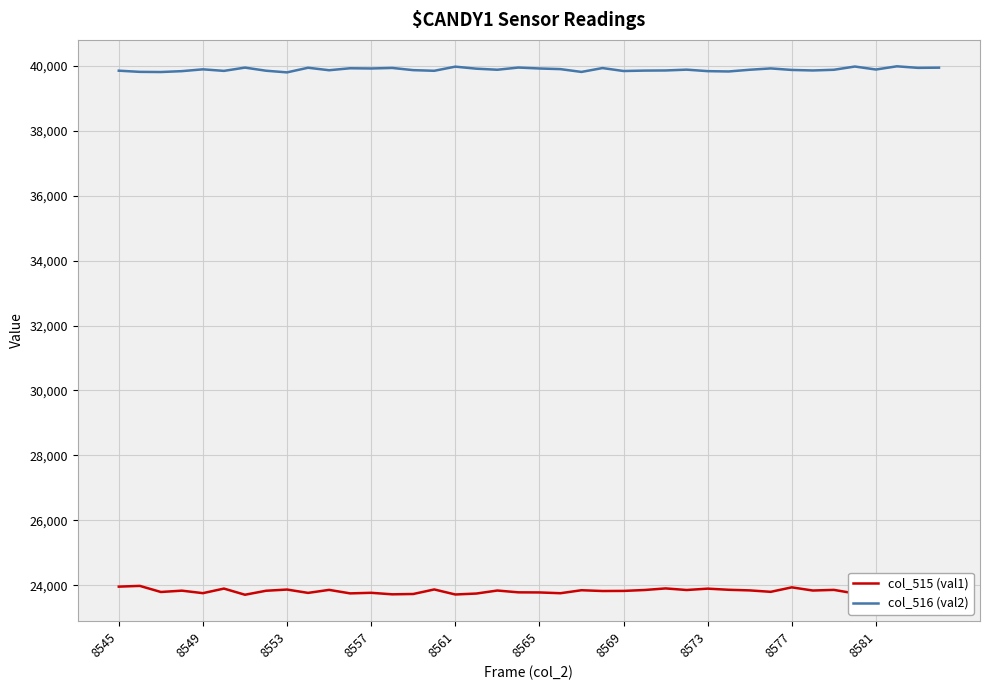

True or false: col_515 (val1) and col_516 (val2) intersect in this chart.

False